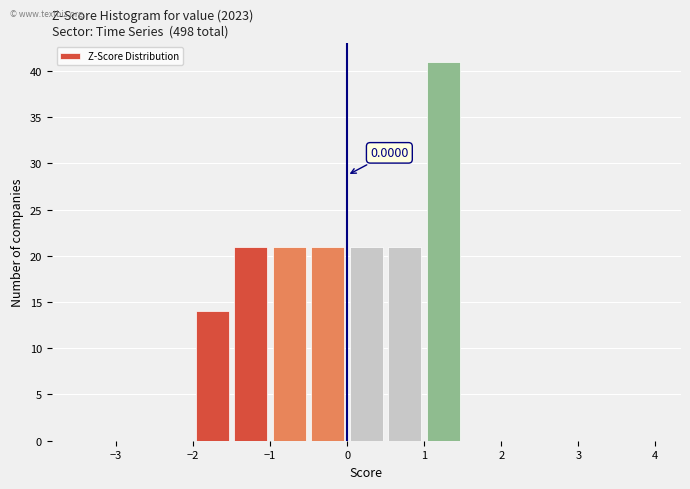

Which range on the x-axis has the tallest bar?

1.0 to 1.5